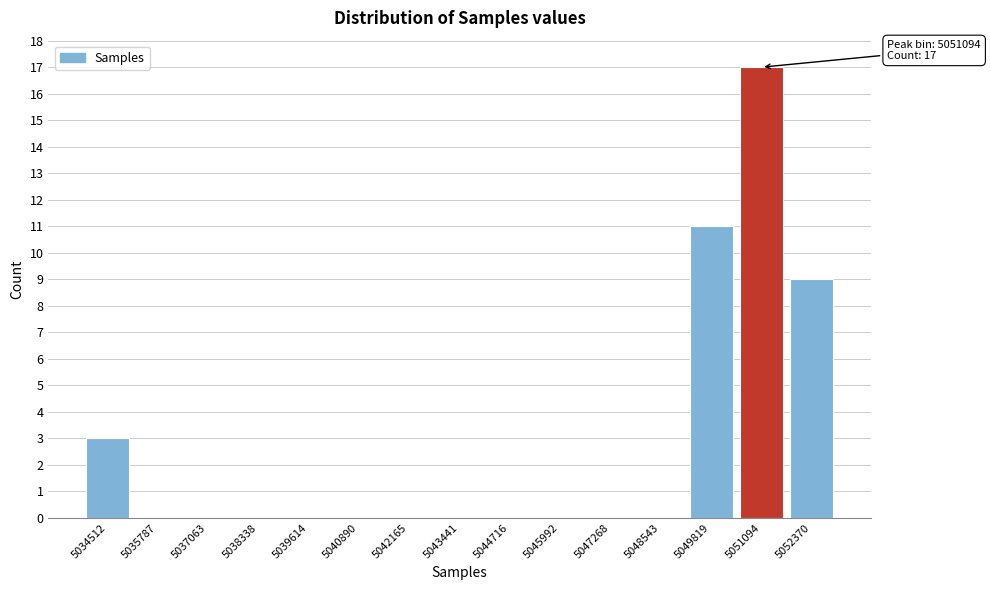

Reading left to right, extract all data points from this chart.

5034512=3	5035787=0	5037063=0	5038338=0	5039614=0	5040890=0	5042165=0	5043441=0	5044716=0	5045992=0	5047268=0	5048543=0	5049819=11	5051094=17	5052370=9